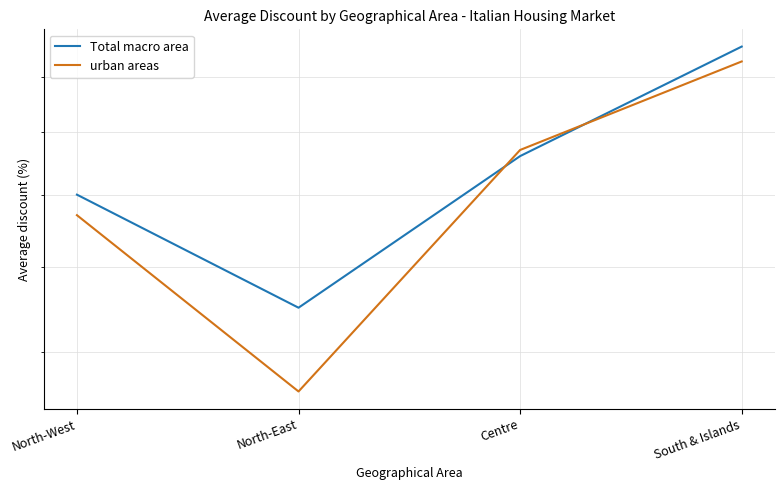

True or false: Total macro area has more than 0 interior local peaks.

False